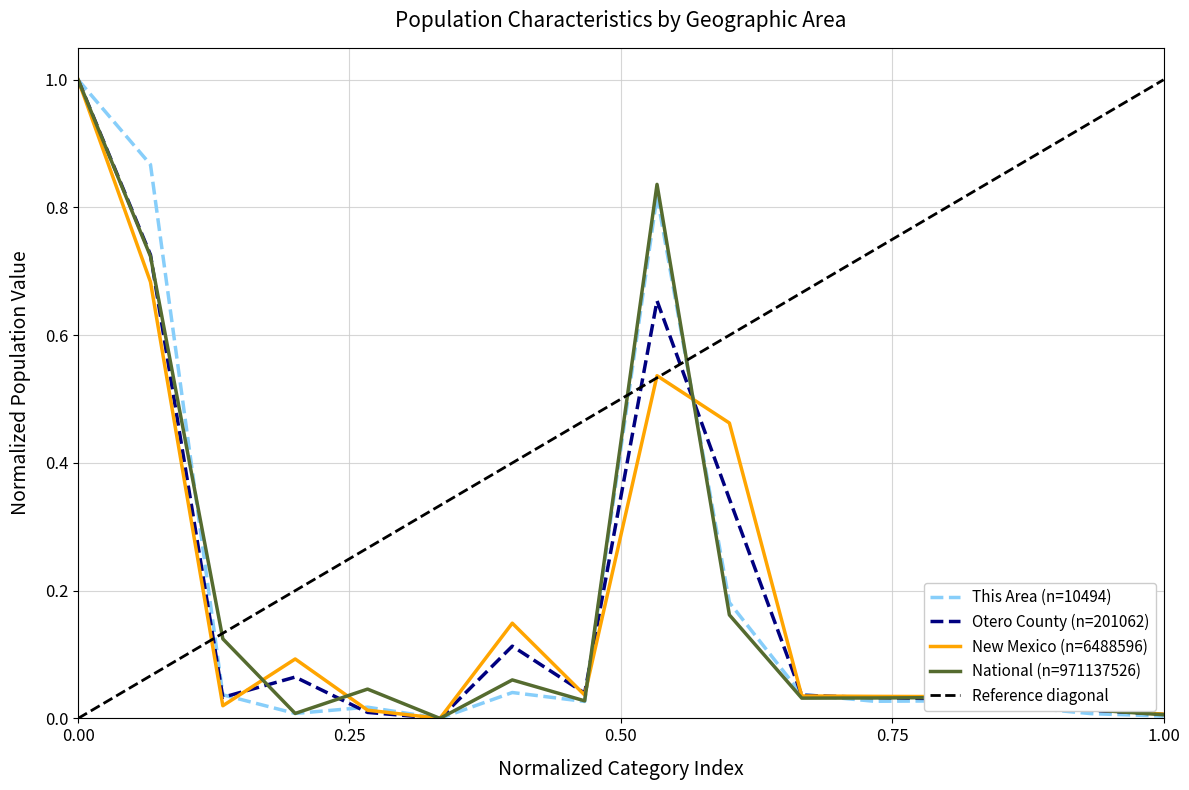

Which series has the largest range (max minus min)?

This Area